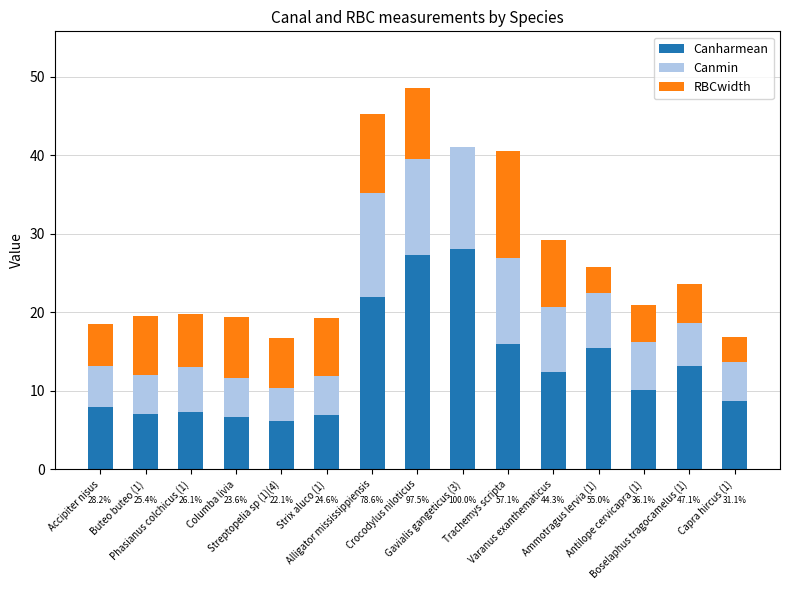

At which label does Canmin first exceed 5?

Accipiter nisus